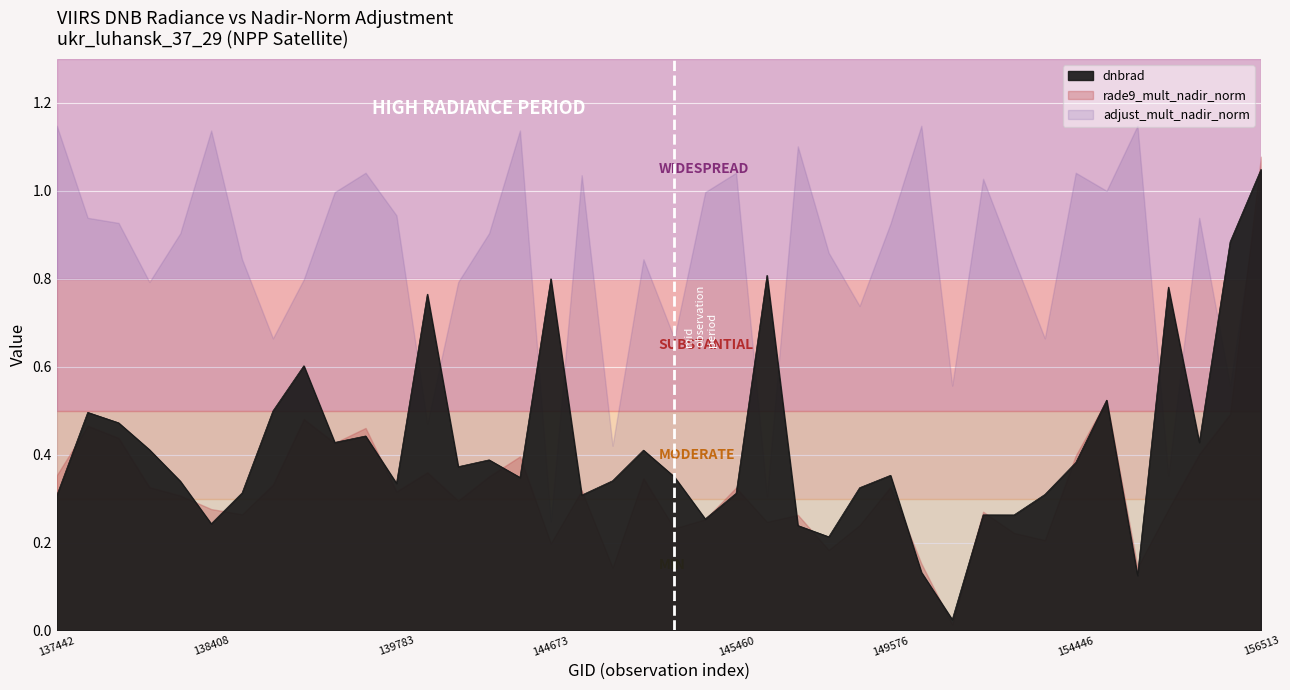

At which label does rade9_mult_nadir_norm reach its peak?

156513